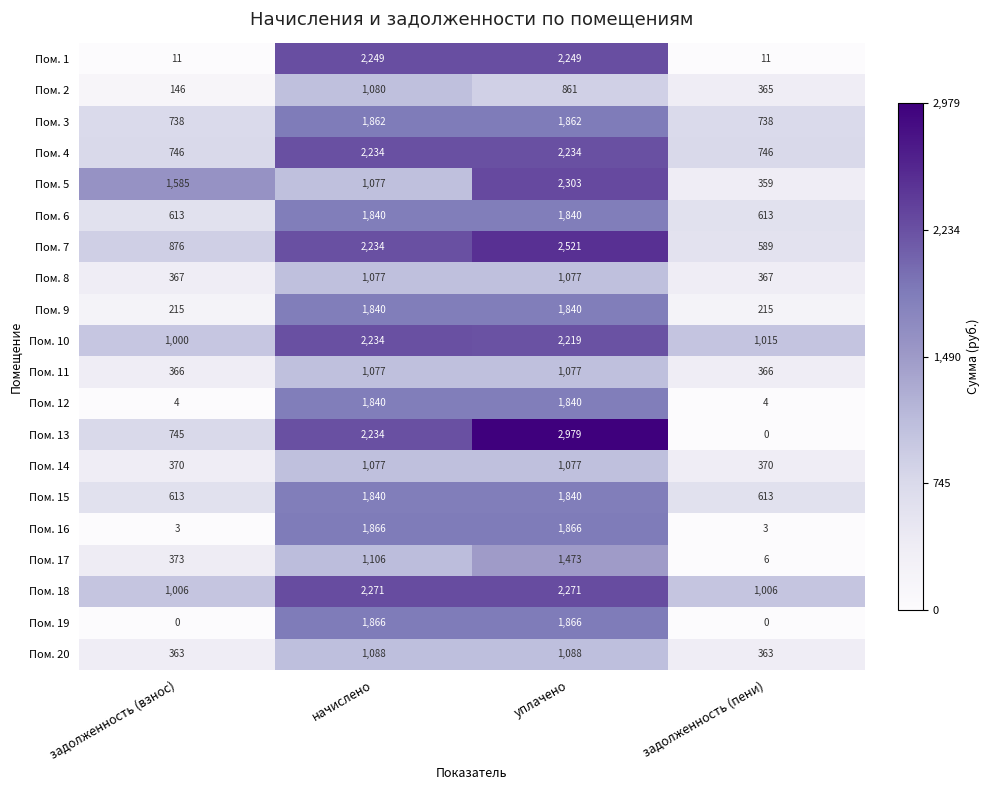

What is the sum of the Пом. 13 values at начислено and задолженность (пени)?

2234